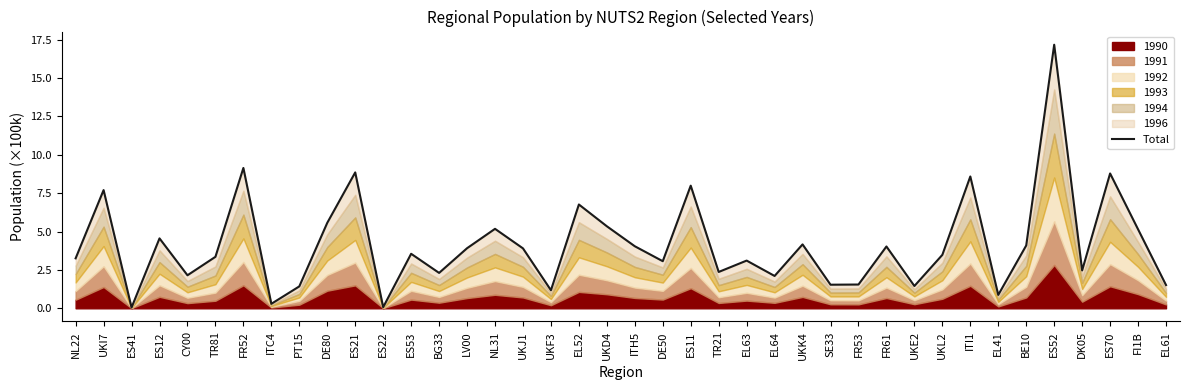

Which label corresponds to the smallest value in the chart?

ES41